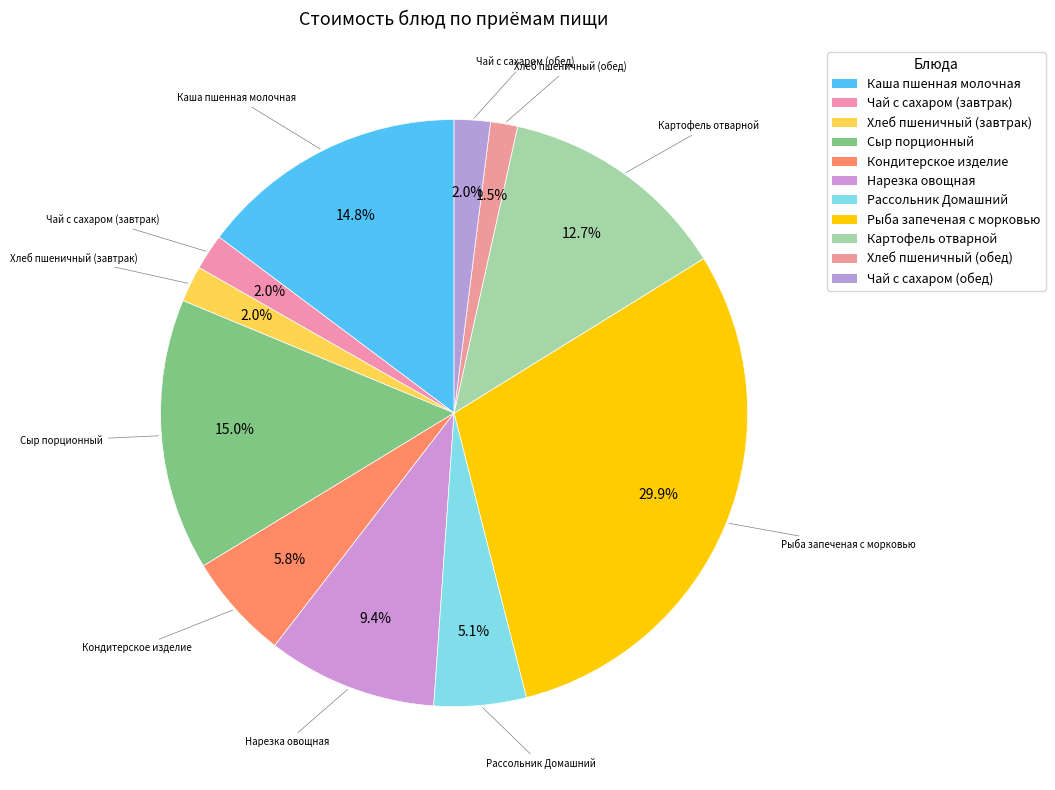

Rank the categories by value from highest to lowest.

Рыба запеченая с морковью, Сыр порционный, Каша пшенная молочная, Картофель отварной, Нарезка овощная, Кондитерское изделие, Рассольник Домашний, Хлеб пшеничный (завтрак), Чай с сахаром (завтрак), Чай с сахаром (обед), Хлеб пшеничный (обед)